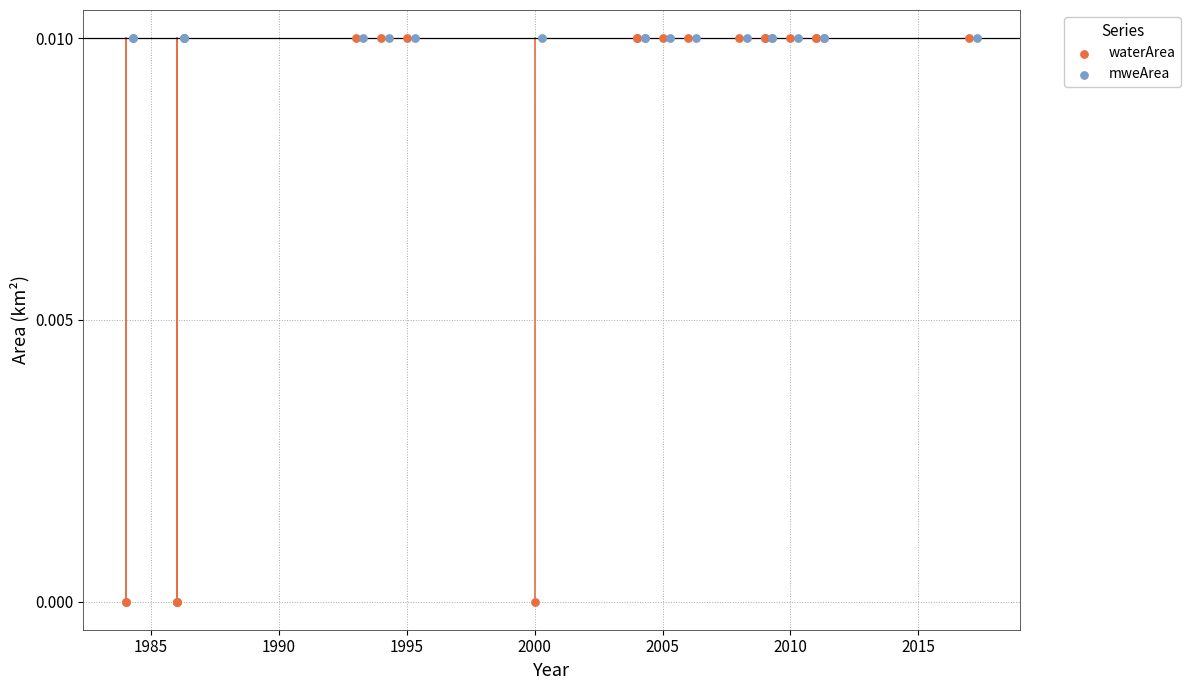

Which series reaches the minimum Y coordinate?

waterArea